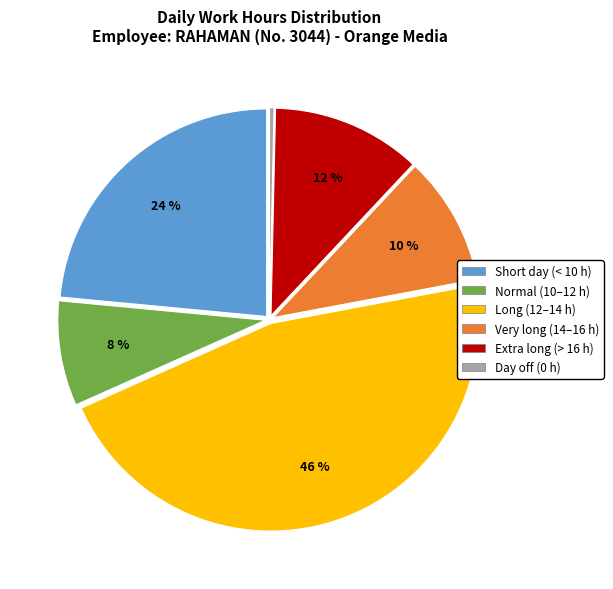

Is there any slice that represents more than half of the pie?

No